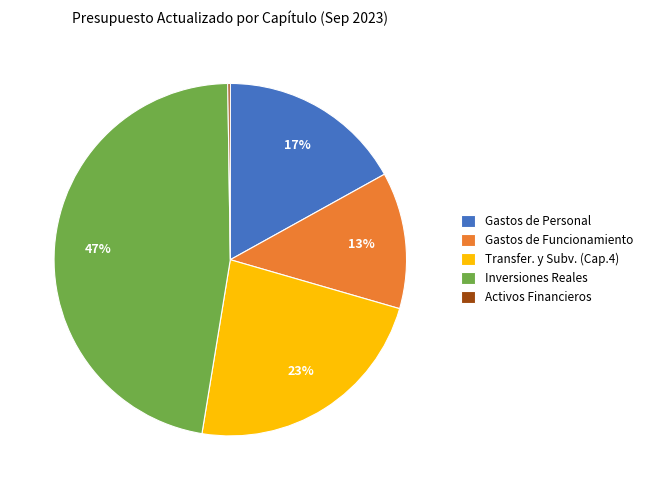

True or false: Inversiones Reales accounts for 39% of the total.

False